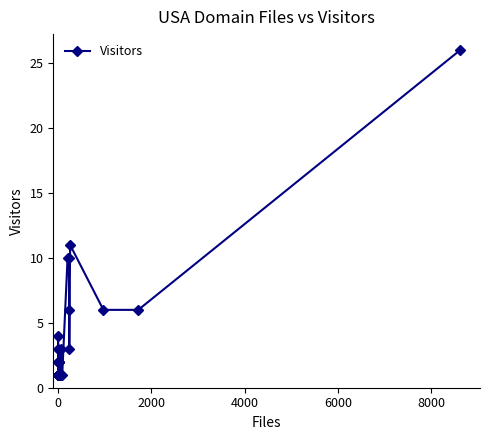

What is the sum of all values?

117